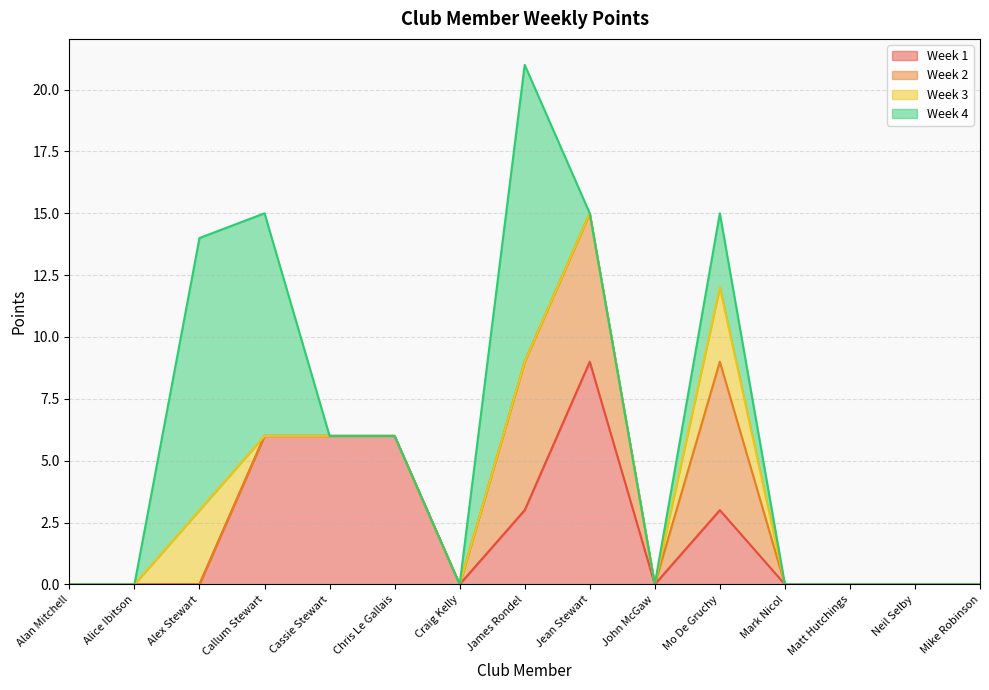

What is the value of the Week 3 point at the 3rd from the left?

3